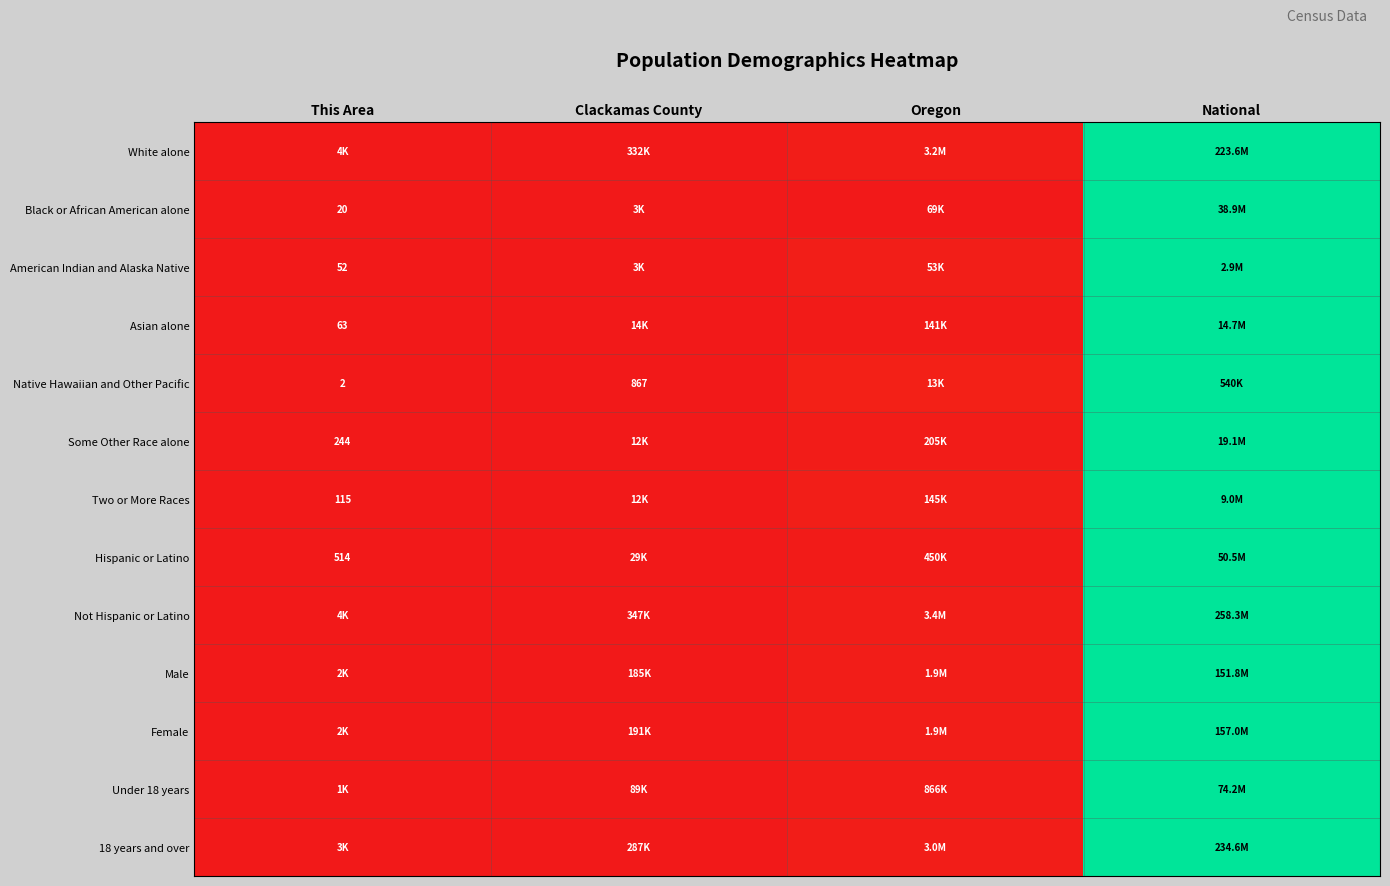

The Two or More Races series shows 0.0 at Oregon. True or false?

False